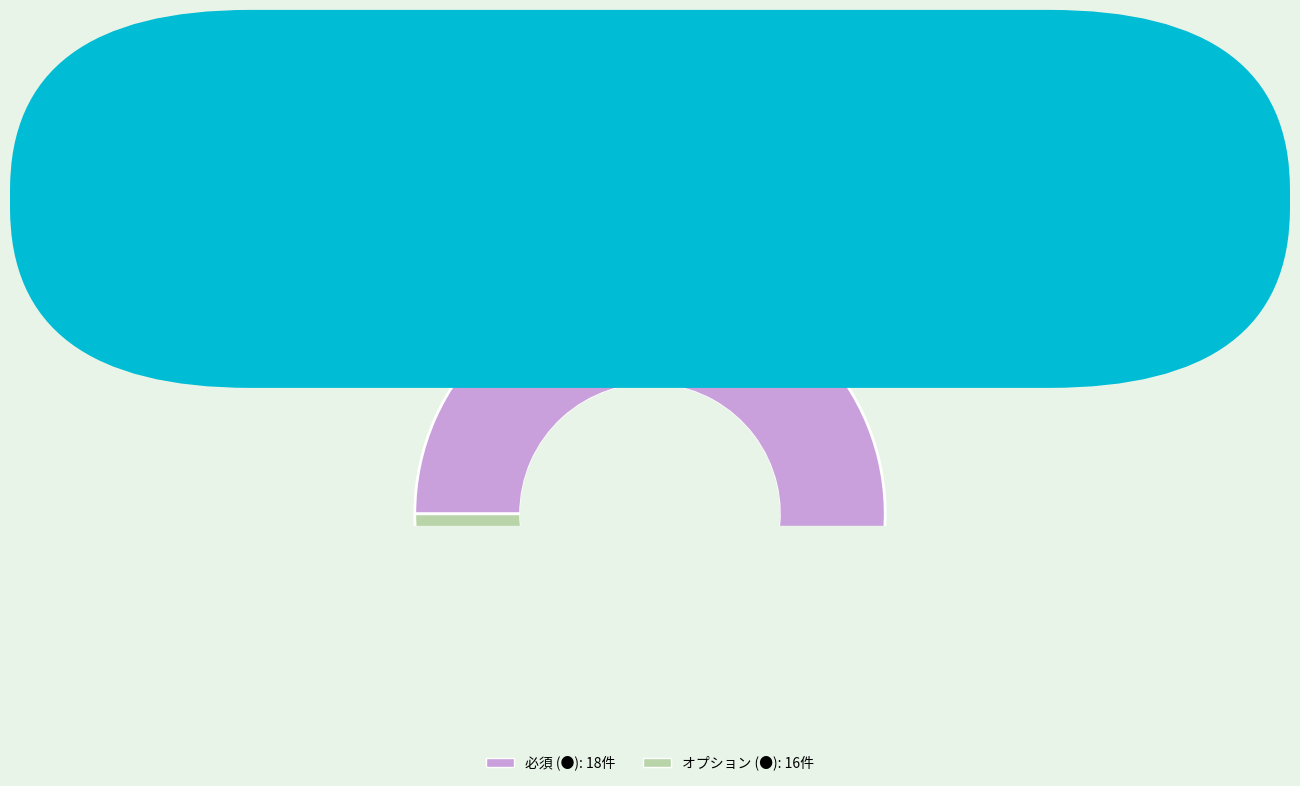

Is it true that オプション is 47% of the pie?

True